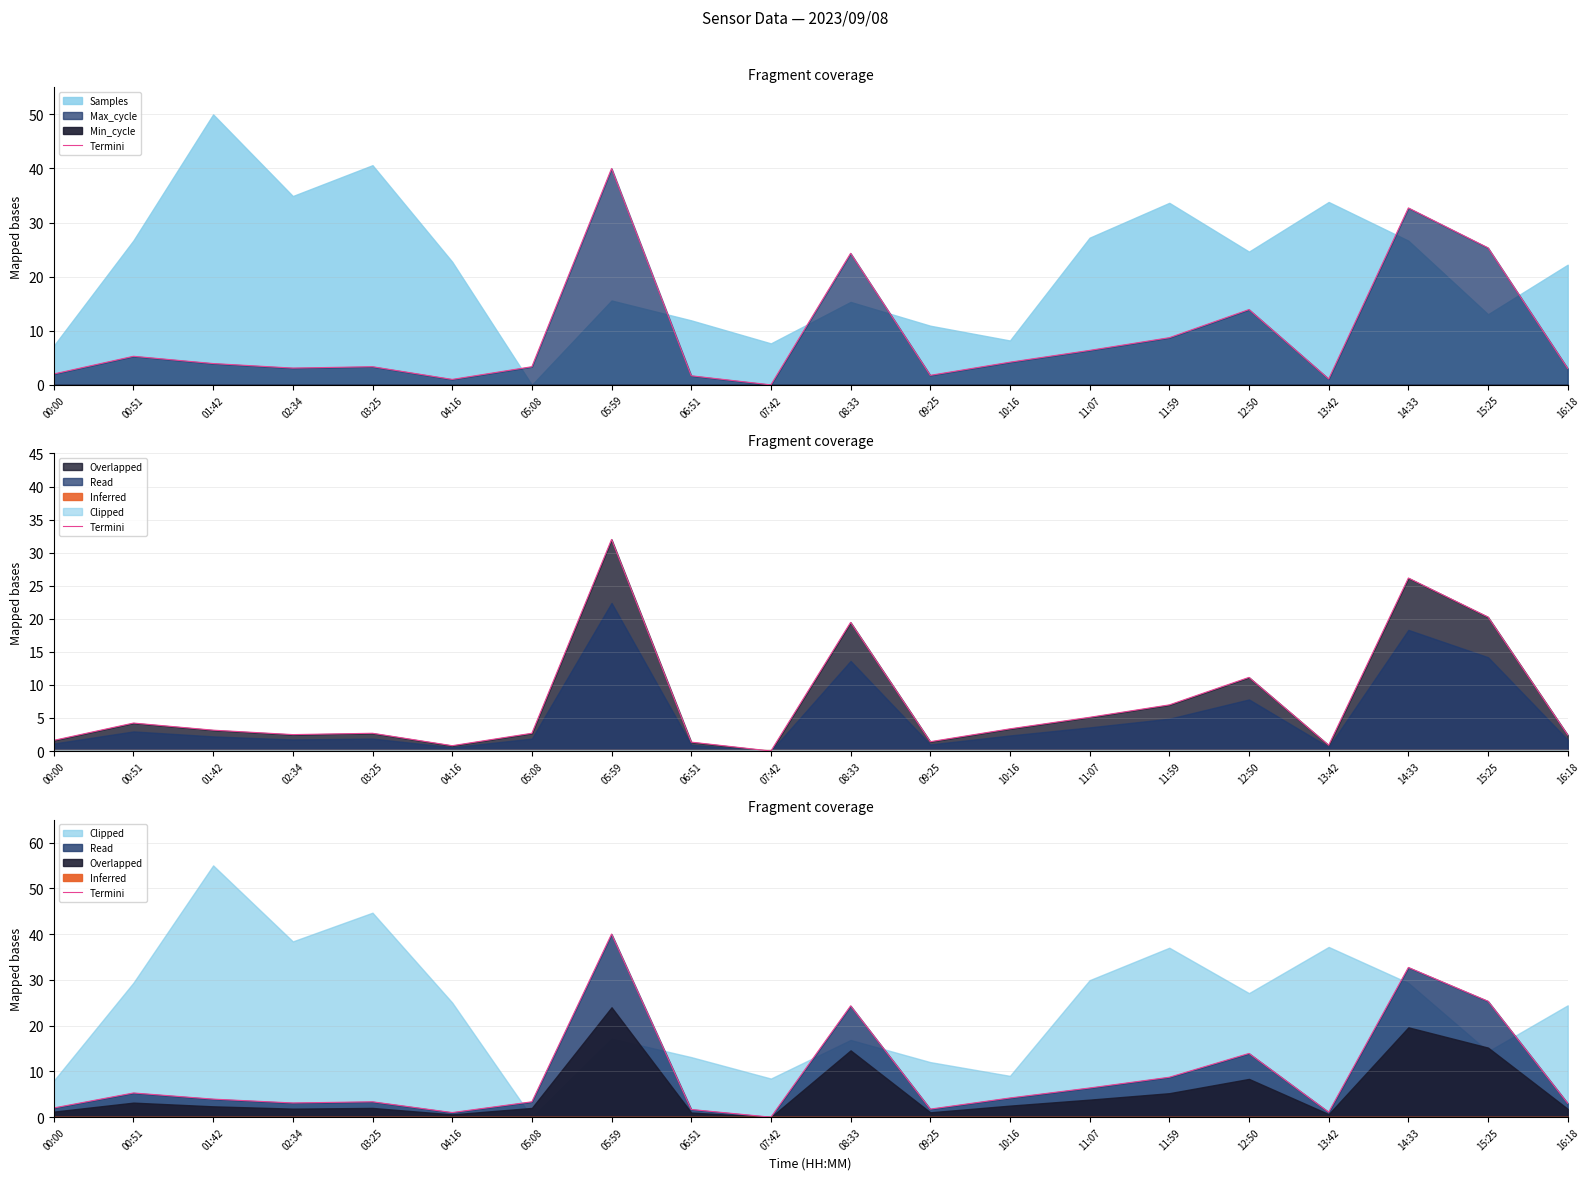

Where is the first local maximum?

00:51